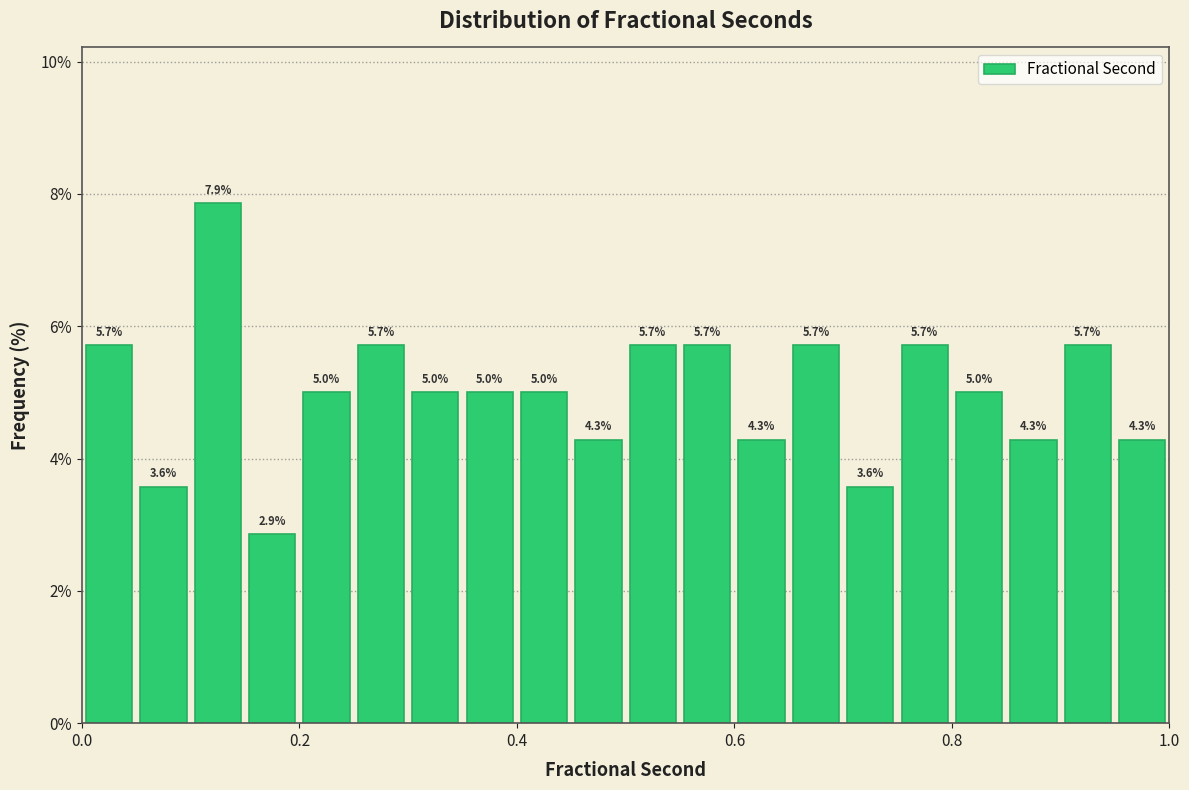

Read against the x-axis, roughly where is the centre of the tallest bar?

0.12